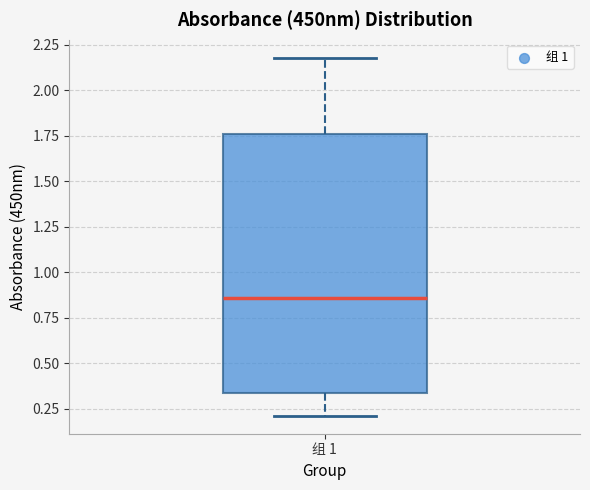

Where does the lower whisker of the box for 组 1 end on the y-axis? The values are not printed on the chart, so give them approximately, as read against the axis.

0.20